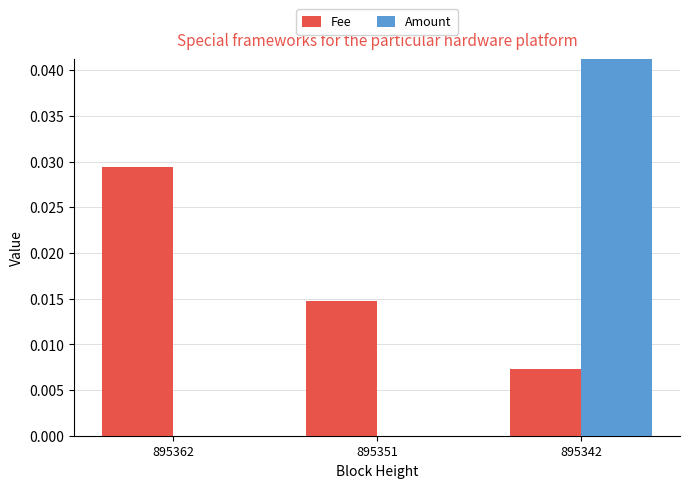

Count the number of data series in this chart.

2